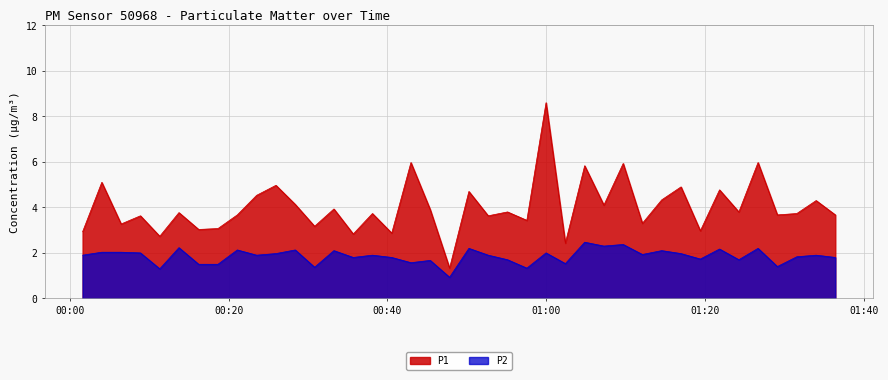

How many values in the P1 series exceed 3?

33